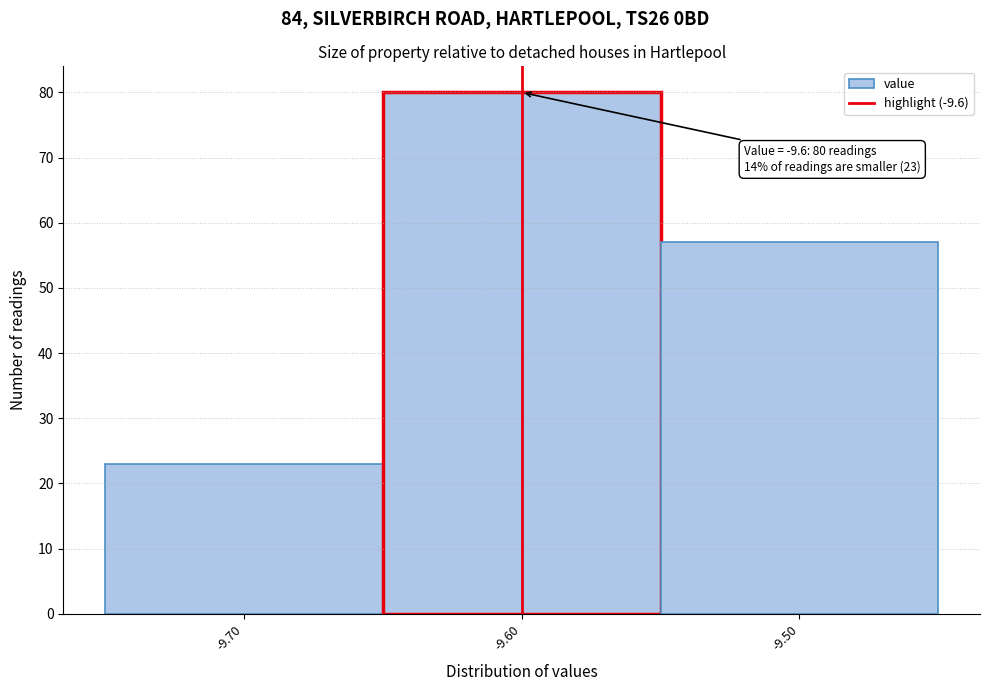

Which range on the x-axis has the tallest bar?

-9.65 to -9.55